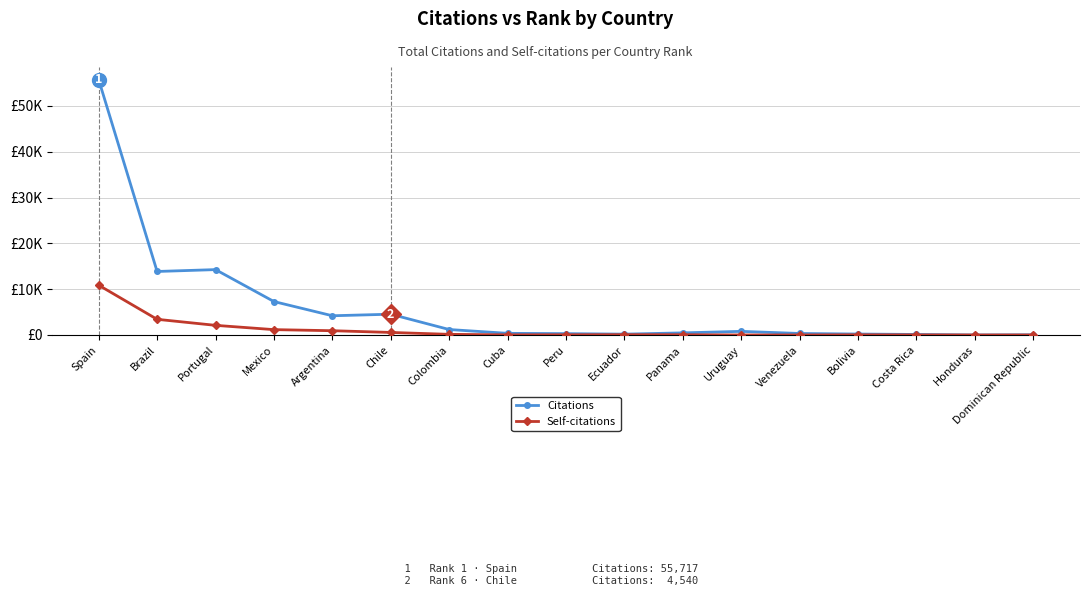

Reading left to right, transcribe all the data shown in this chart.

Citations: 55717	13866	14273	7301	4200	4540	1195	363	297	185	463	794	332	207	116	3	43
Self-citations: 10870	3423	2108	1171	935	557	143	31	45	63	56	8	4	34	15	1	1